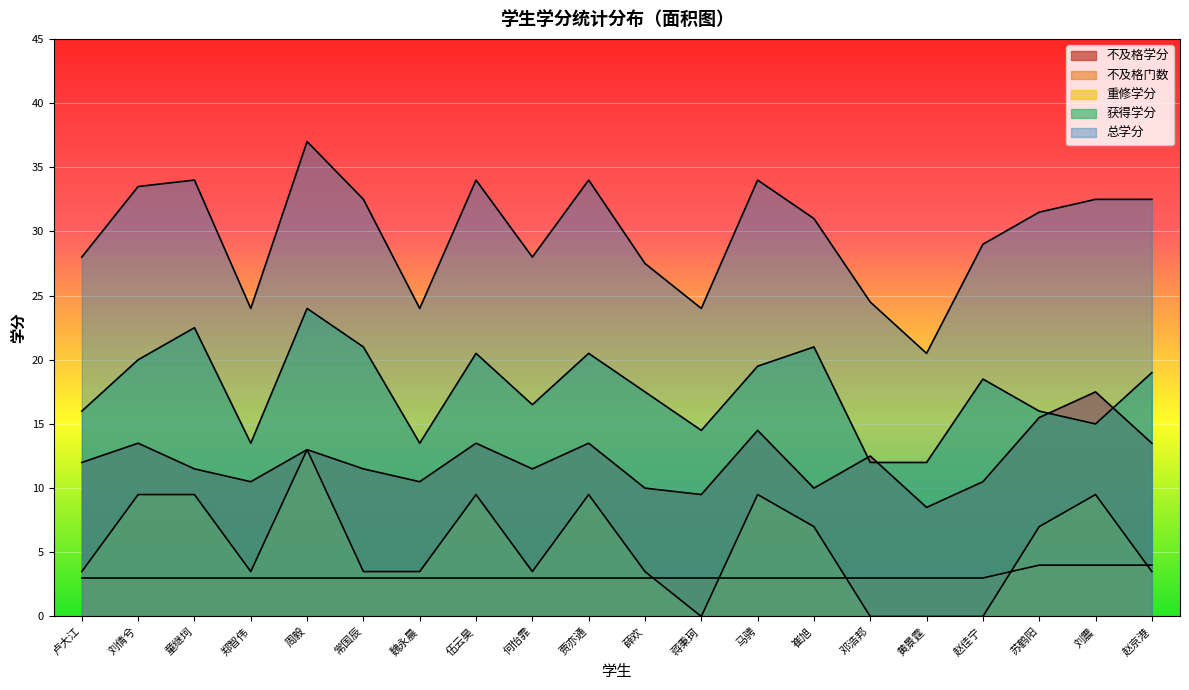

True or false: 总学分 and 不及格门数 intersect in this chart.

False